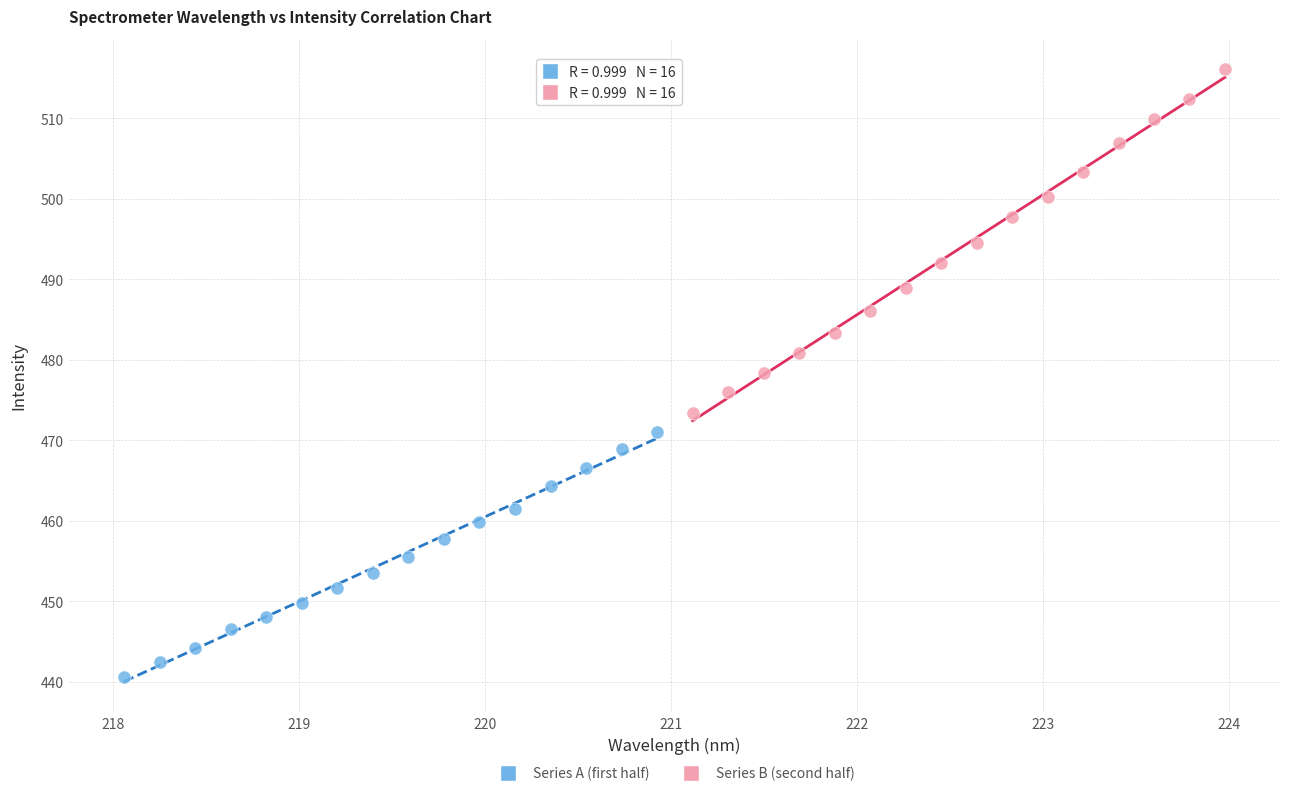

Which series reaches the minimum Y coordinate?

Series A (first half)